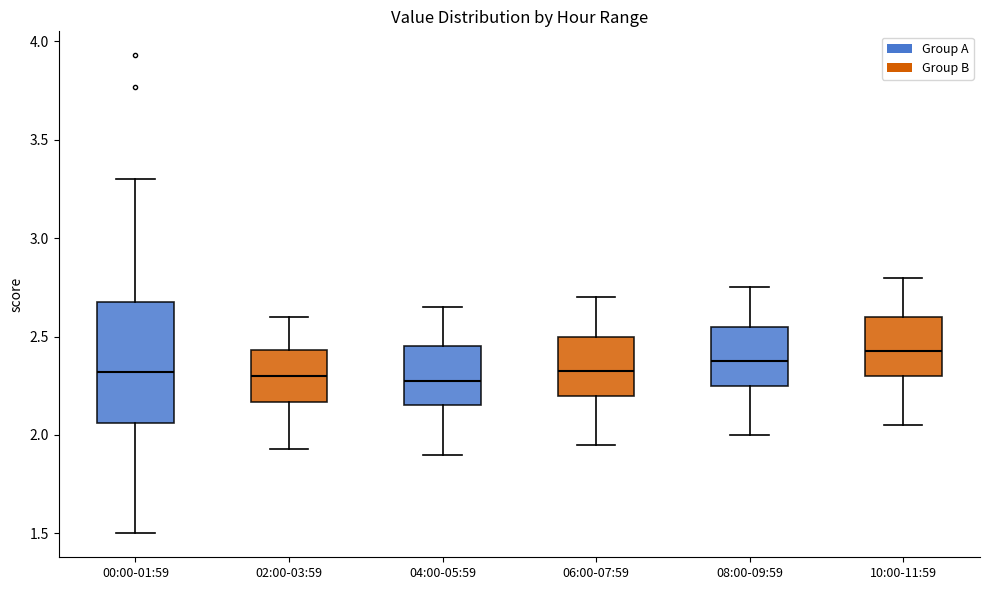

Reading left to right, read every box against the y-axis: the position of its median line, the range the box covers, and the ends of its whiskers. The values are not printed on the chart, so give them approximately, as read against the axis.

00:00-01:59: median 2.30, box 2.05 to 2.70, whiskers 1.50 to 3.30
02:00-03:59: median 2.30, box 2.15 to 2.45, whiskers 1.95 to 2.60
04:00-05:59: median 2.30, box 2.15 to 2.45, whiskers 1.90 to 2.65
06:00-07:59: median 2.35, box 2.20 to 2.50, whiskers 1.95 to 2.70
08:00-09:59: median 2.40, box 2.25 to 2.55, whiskers 2.00 to 2.75
10:00-11:59: median 2.45, box 2.30 to 2.60, whiskers 2.05 to 2.80